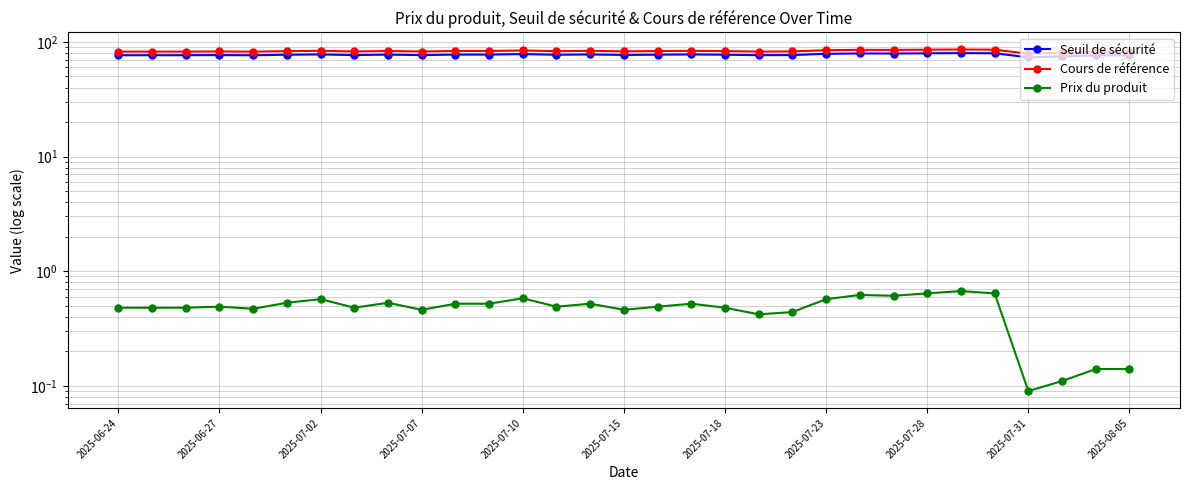

What is the value of the Cours de référence point at the 28th from the left?

78.8